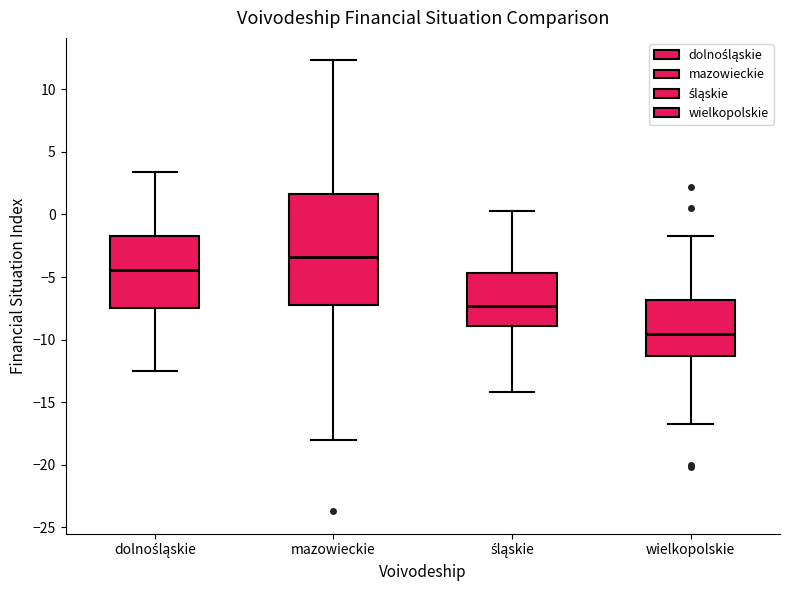

Reading left to right, read every box against the y-axis: the position of its median line, the range the box covers, and the ends of its whiskers. The values are not printed on the chart, so give them approximately, as read against the axis.

dolnośląskie: median -4.5, box -7.5 to -1.5, whiskers -12.5 to 3.5
mazowieckie: median -3.5, box -7.0 to 1.5, whiskers -18.0 to 12.5
śląskie: median -7.5, box -9.0 to -4.5, whiskers -14.0 to 0.5
wielkopolskie: median -9.5, box -11.5 to -7.0, whiskers -16.5 to -1.5